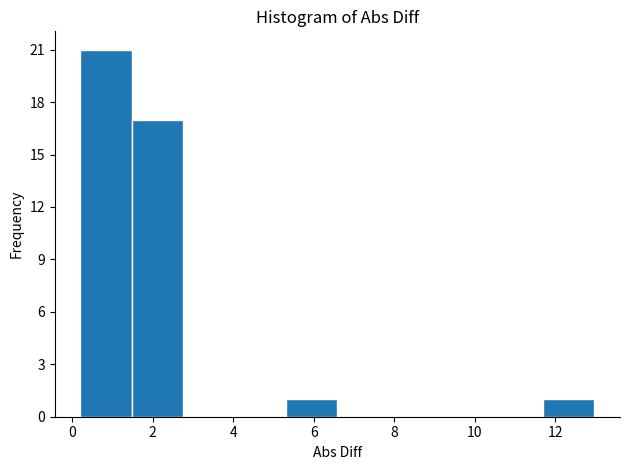

What is the height of the bar covering 11.6 to 13.0 on the x-axis? Neither the bar edges nor the heights are printed on the chart, so give them approximately, as read against the axes.

1